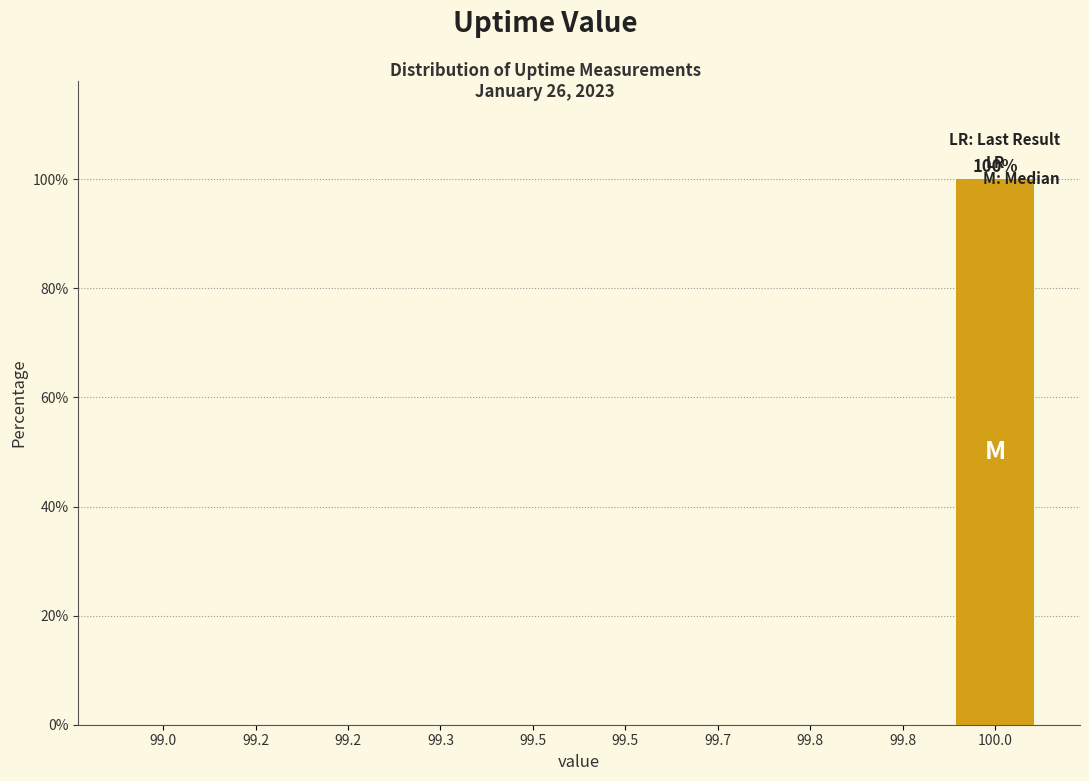

What is the sum of all values?

100